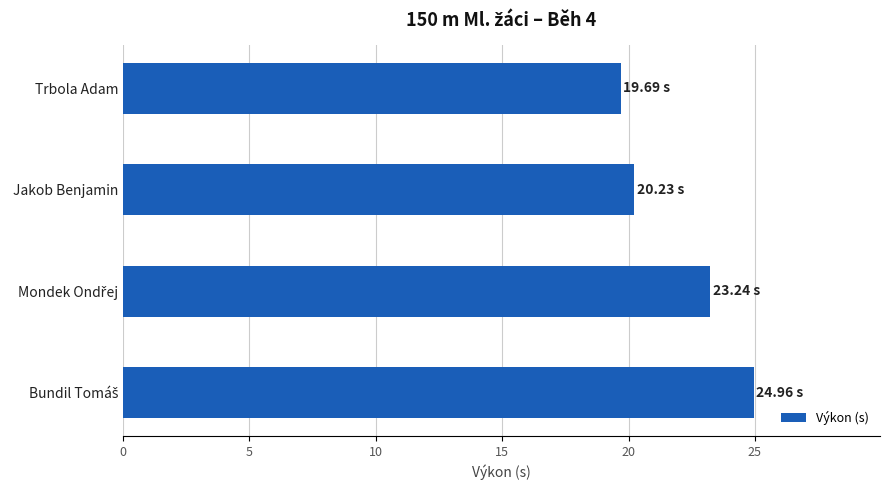

What is the difference between the maximum and minimum values?

5.3